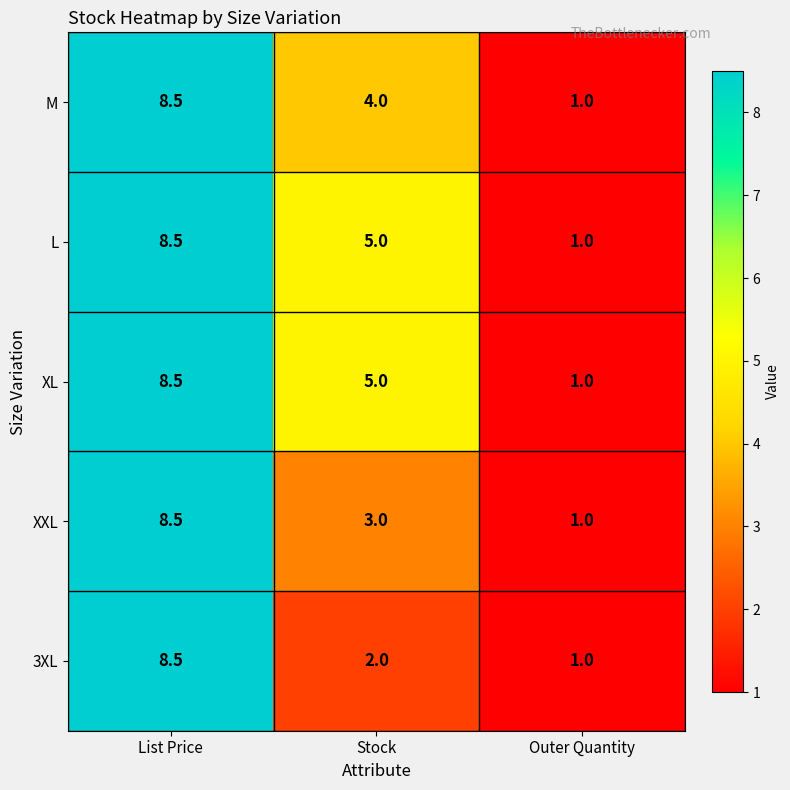

Reading right to left, transcribe all the data shown in this chart.

M: 1.0	4.0	8.5
L: 1.0	5.0	8.5
XL: 1.0	5.0	8.5
XXL: 1.0	3.0	8.5
3XL: 1.0	2.0	8.5